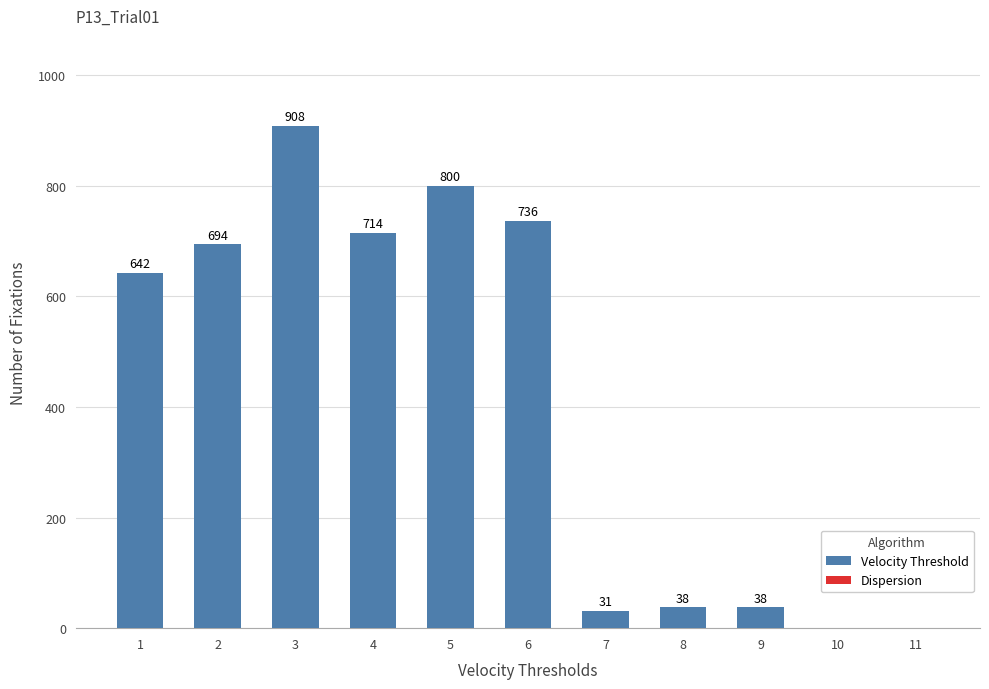

How many groups of bars are there?

11